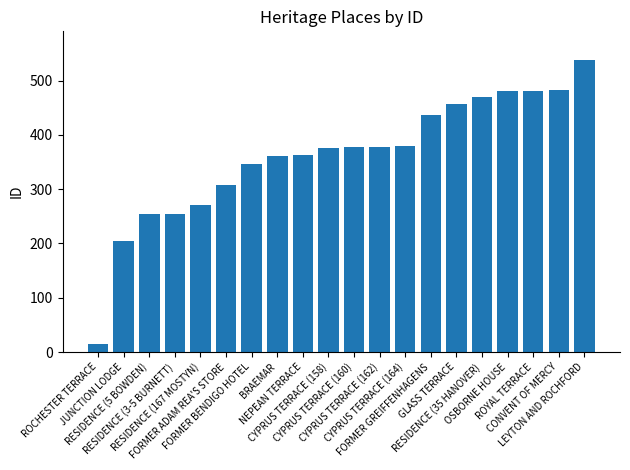

What is the difference between the maximum and second lowest values?

332